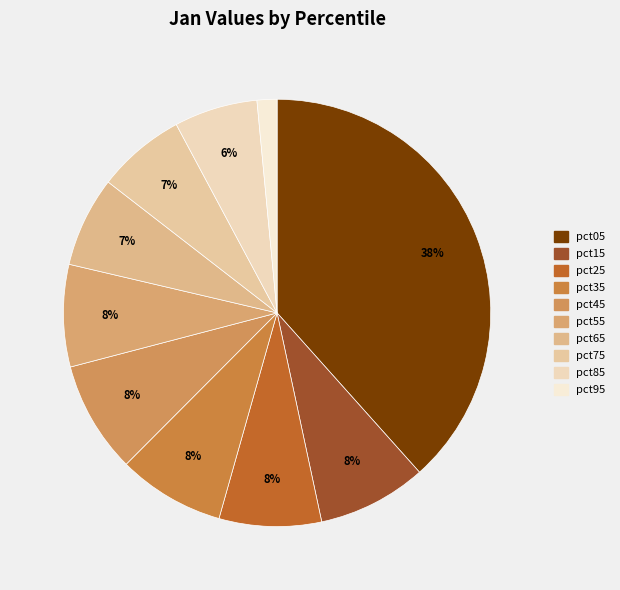

Is there any slice that represents more than half of the pie?

No